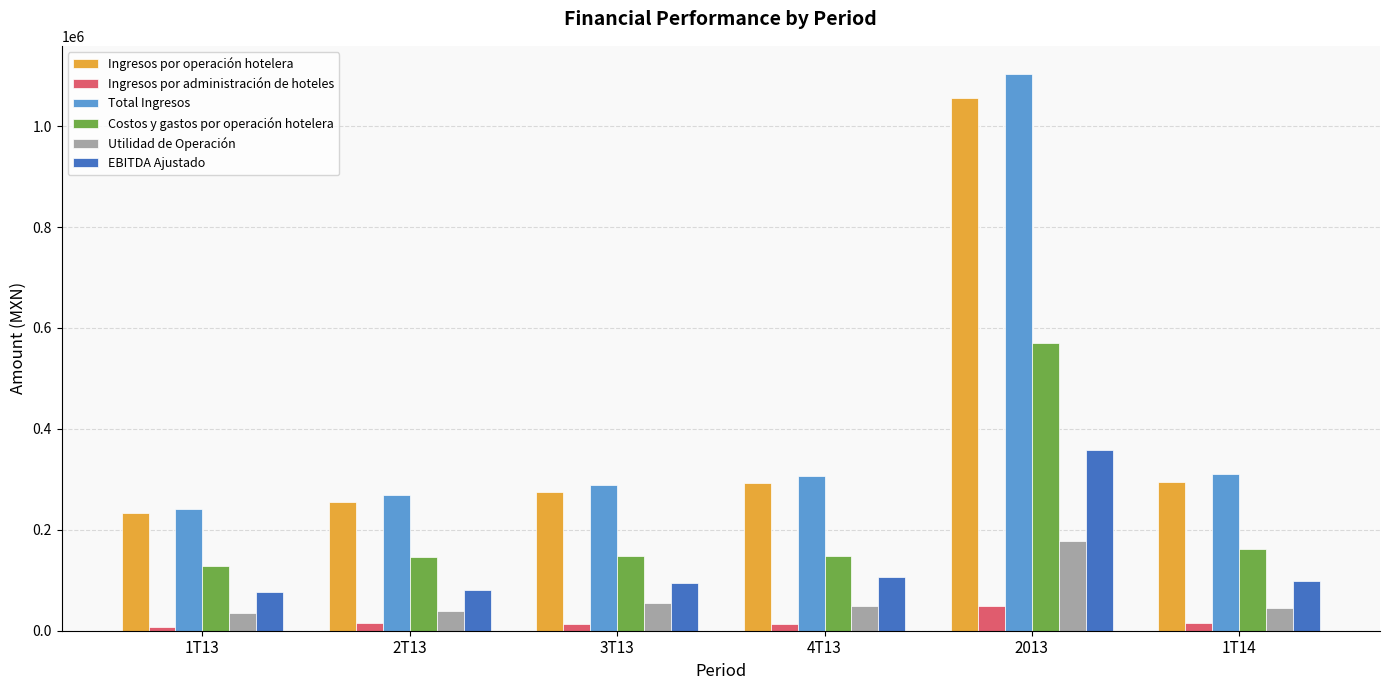

The value of Total Ingresos at 2T13 is 269054.0. True or false?

True